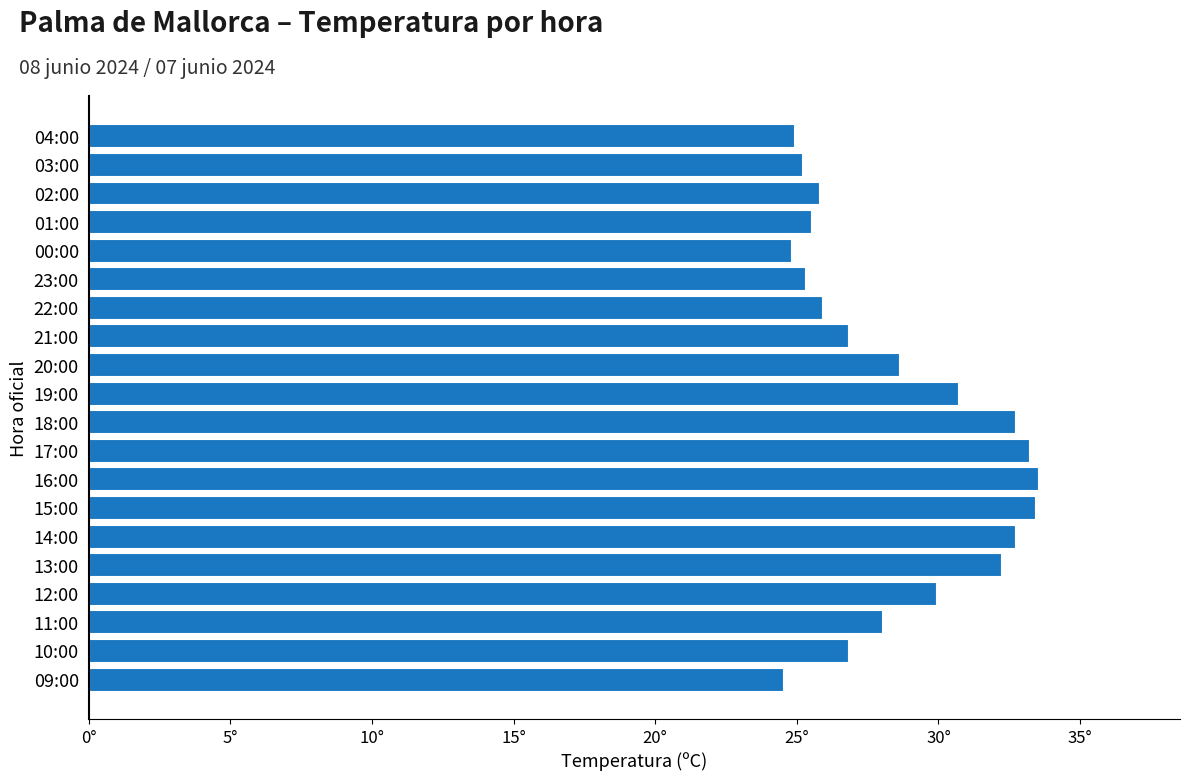

Does the chart contain any negative values?

No